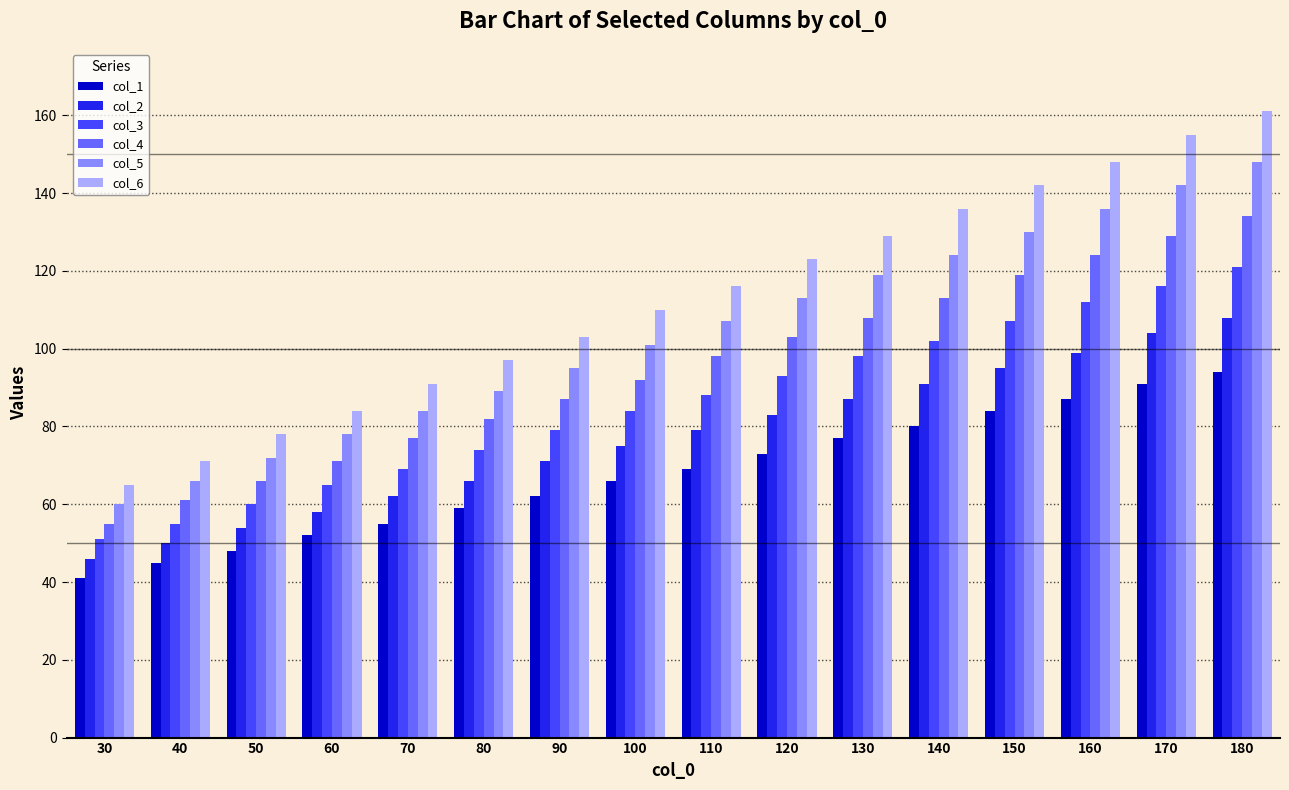

How many data points does each series have?

16